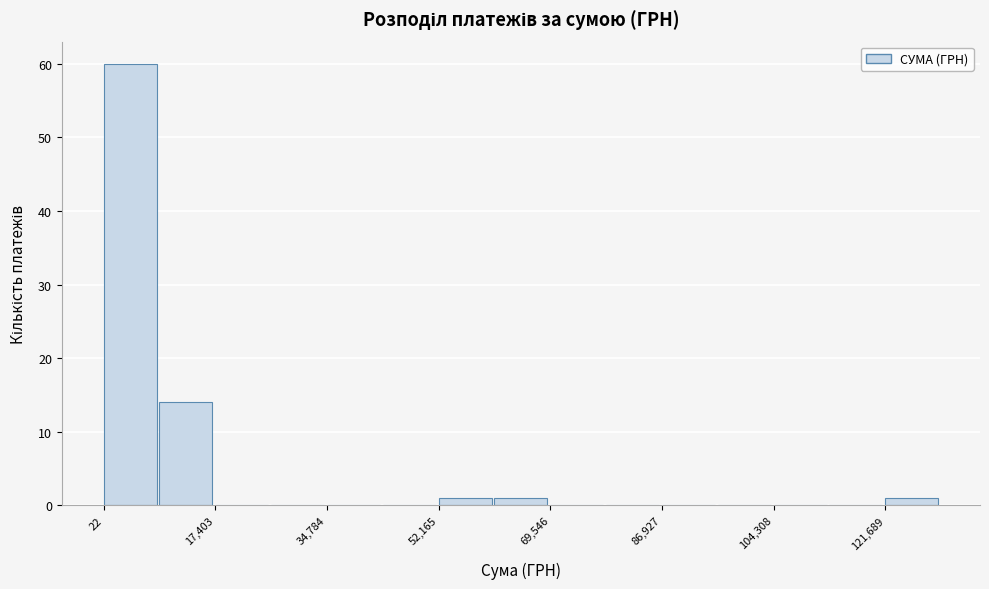

Reading left to right, list every bar in this chart as the range it spans on the x-axis followed by its height. Neither the bar edges nor the heights are printed on the chart, so give them approximately, as read against the axes.

0 to 8000: 60
8000 to 18000: 14
18000 to 26000: 0
26000 to 34000: 0
34000 to 44000: 0
44000 to 52000: 0
52000 to 60000: 1
60000 to 70000: 1
70000 to 78000: 0
78000 to 86000: 0
86000 to 96000: 0
96000 to 104000: 0
104000 to 112000: 0
112000 to 122000: 0
122000 to 130000: 1